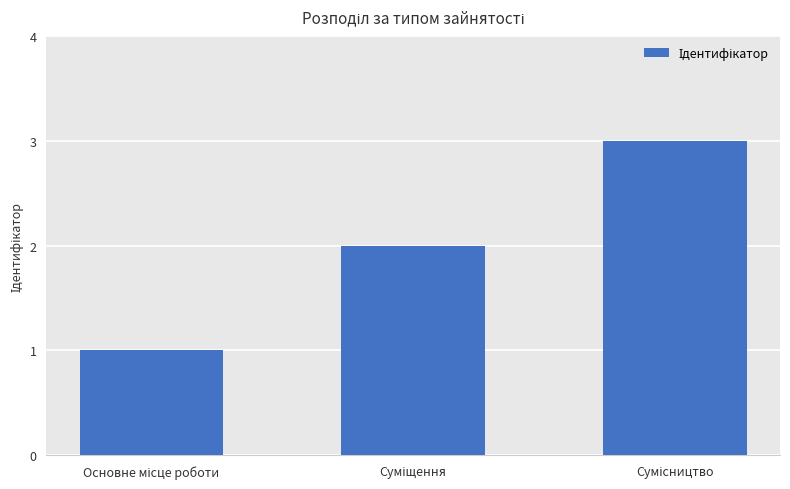

What is the sum of all values?

6